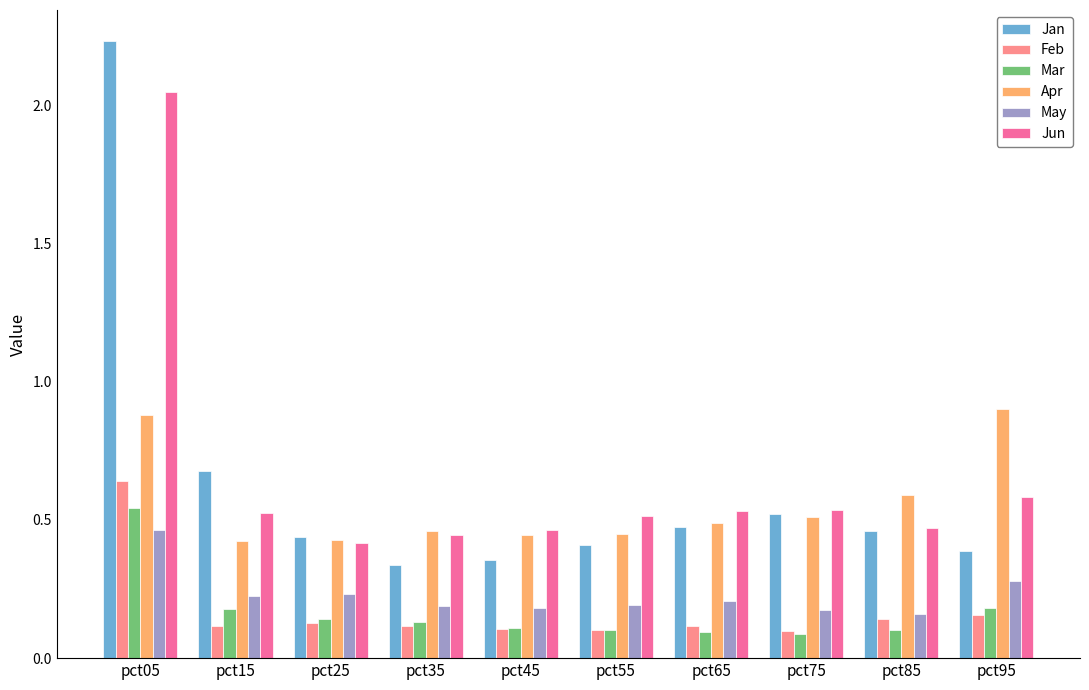

The Feb series shows 0.1 at pct65. True or false?

True